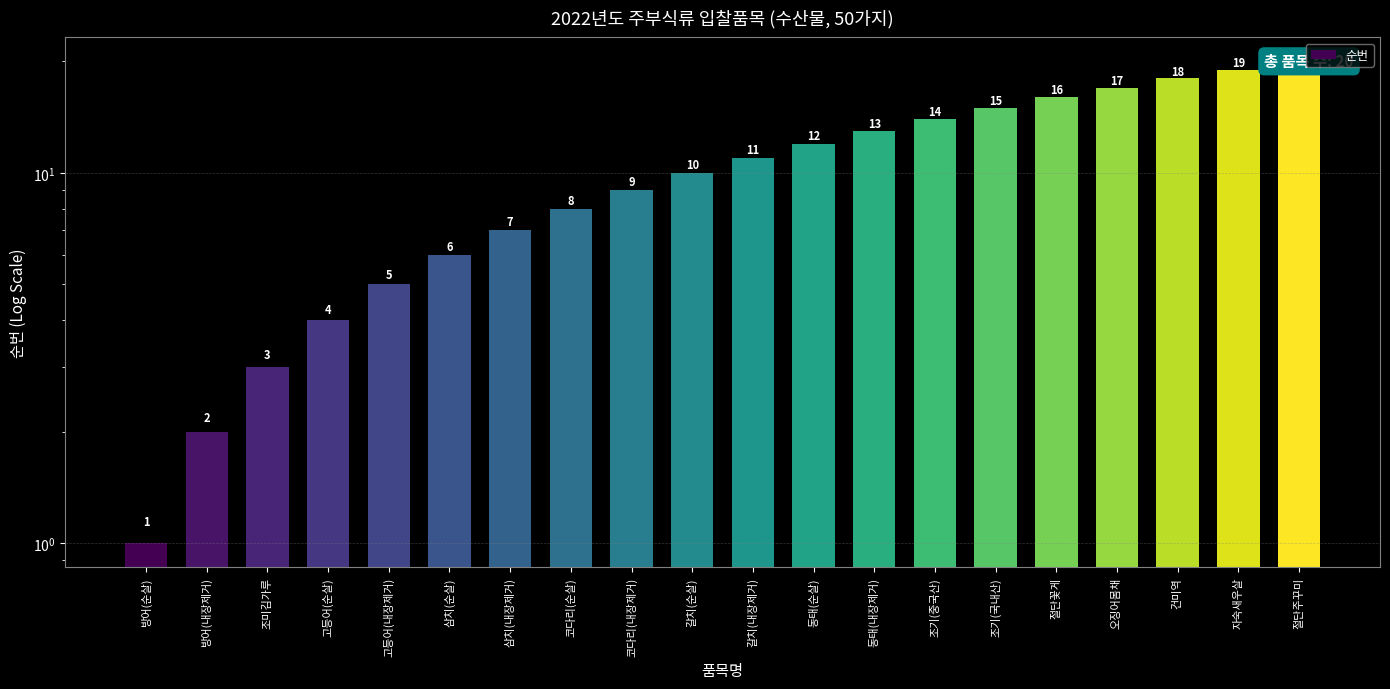

True or false: the data shows 12 at 동태(순살).

True